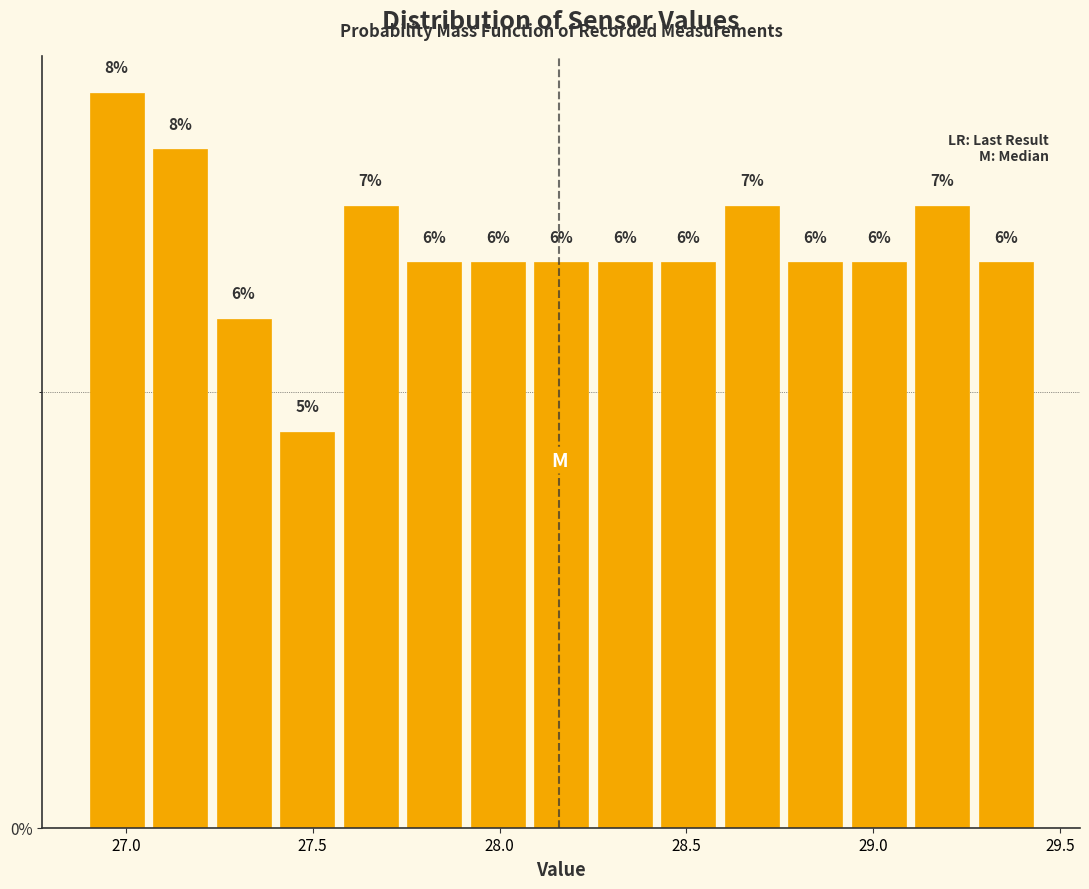

Around what value on the x-axis is the tallest bar? Give the approximate position of its centre, as read against the axis.

27.00